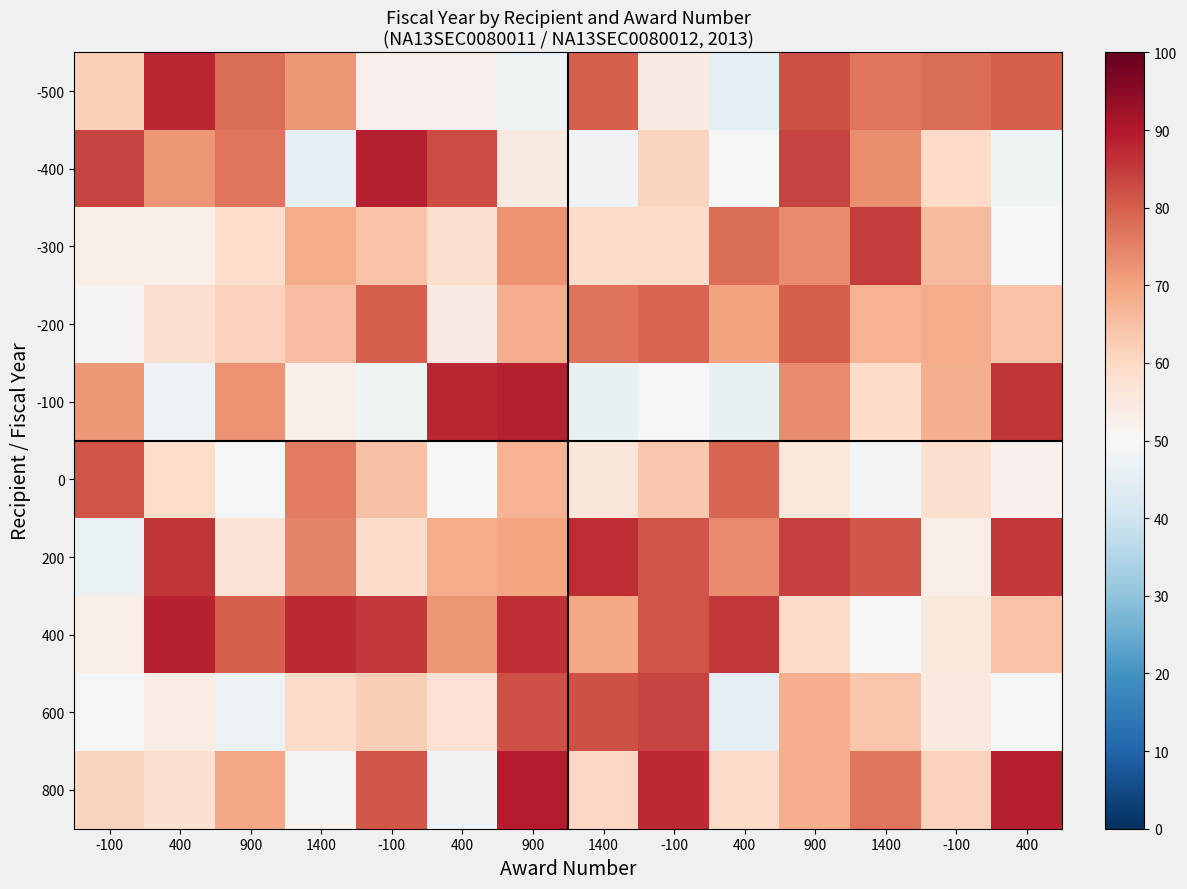

What is the total value across all series at -100?

613.2